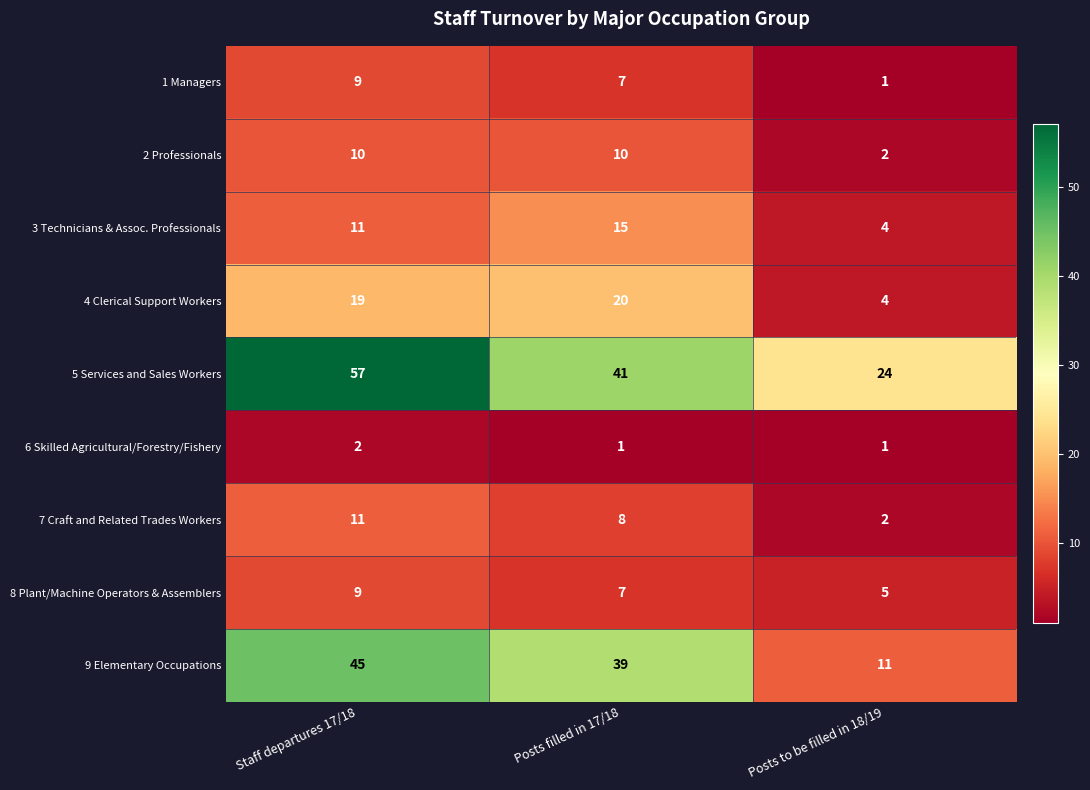

The 4 Clerical Support Workers series shows 13 at Posts filled in 17/18. True or false?

False